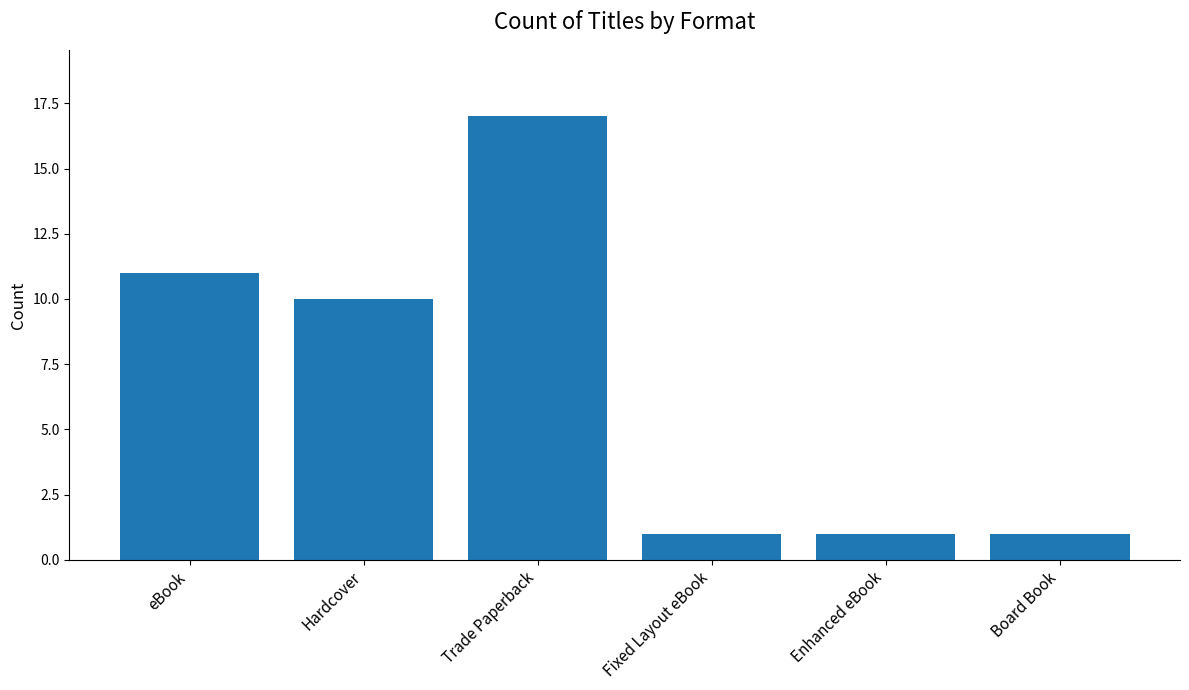

Reading left to right, list all the values displayed in this chart.

eBook=11	Hardcover=10	Trade Paperback=17	Fixed Layout eBook=1	Enhanced eBook=1	Board Book=1